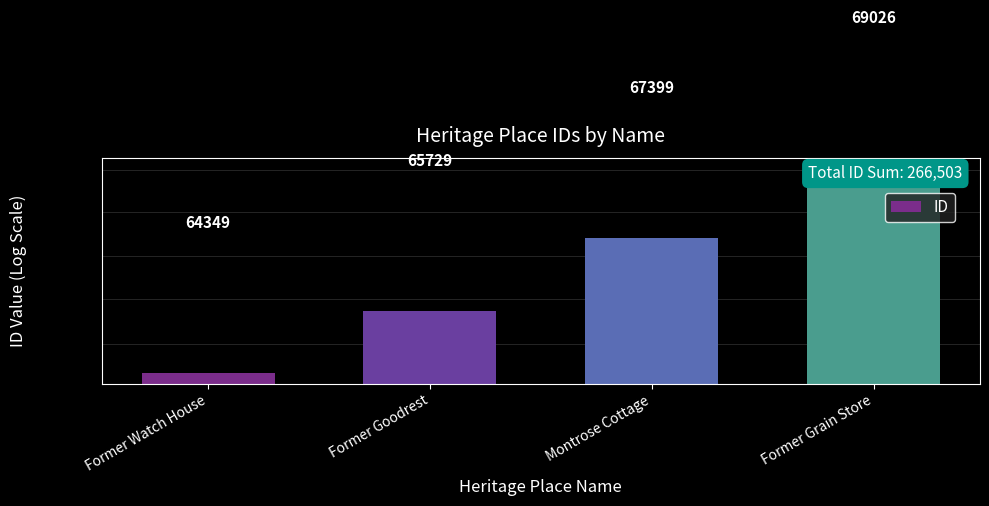

What is the label of the 2nd bar from the left?

Former Goodrest